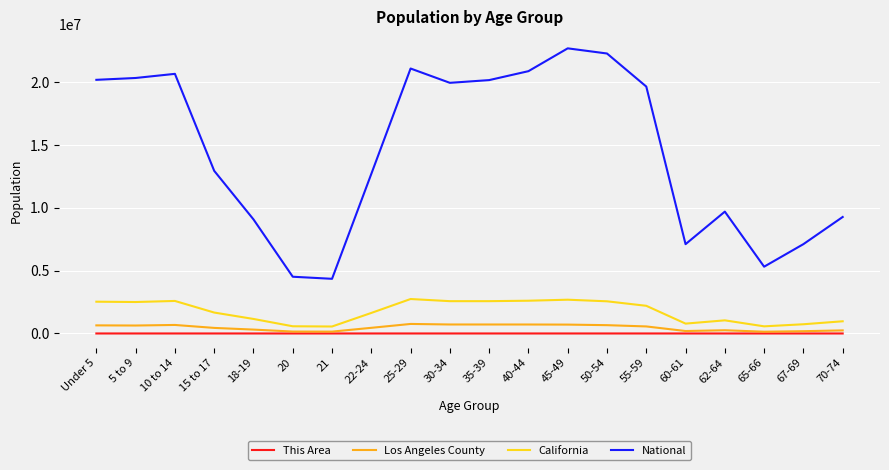

What is the difference between the maximum and minimum values in the Los Angeles County series?

618451